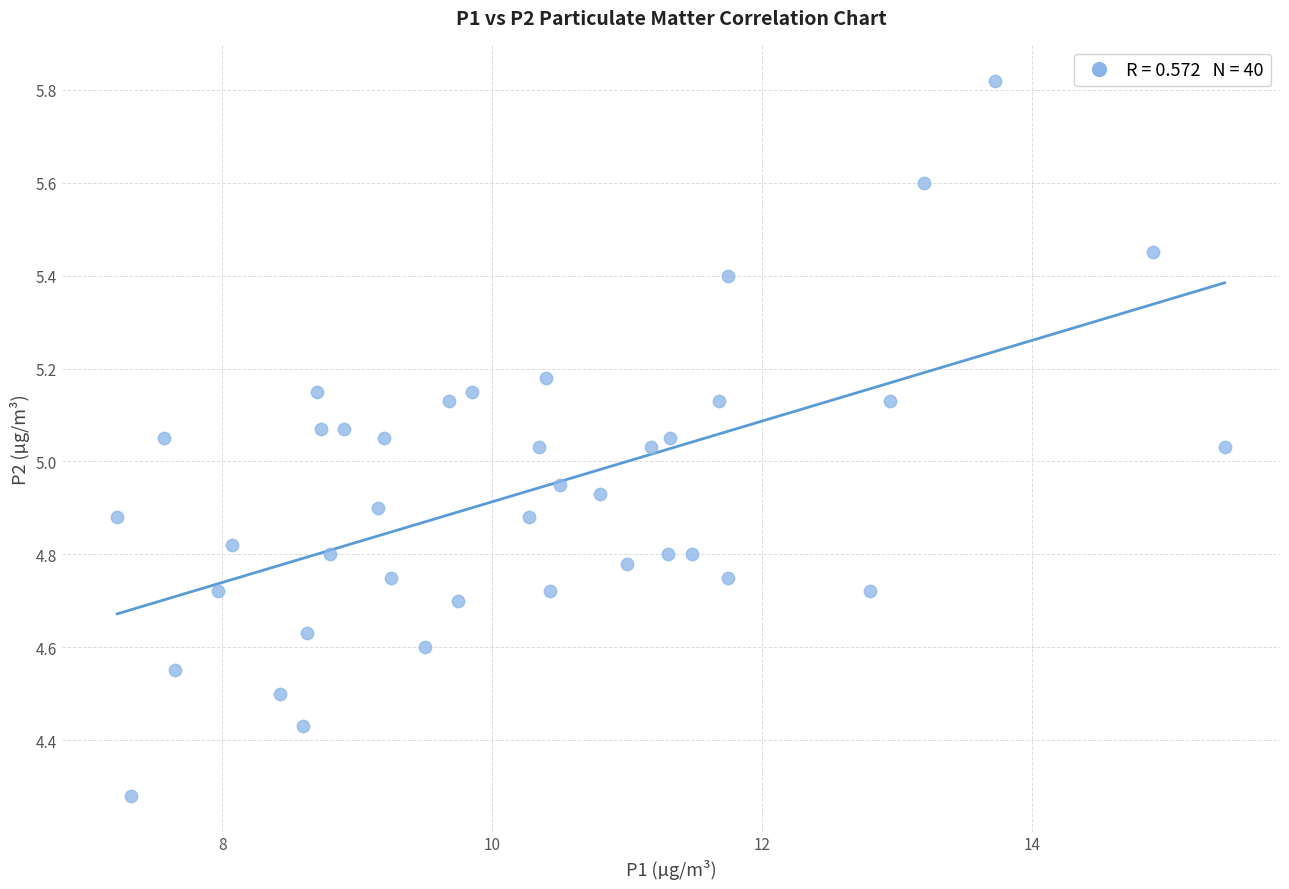

What is the range of Y values (max minus min)?

1.5